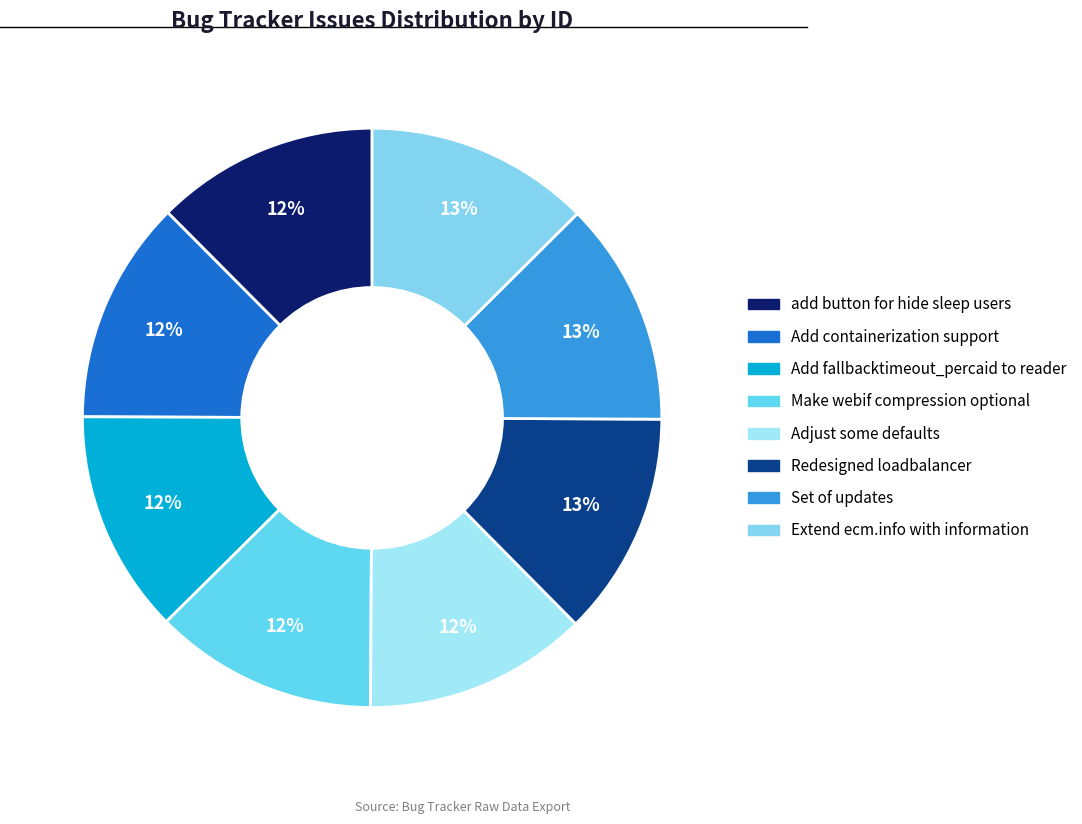

What is the smallest slice in the pie chart?

add button for hide sleep users